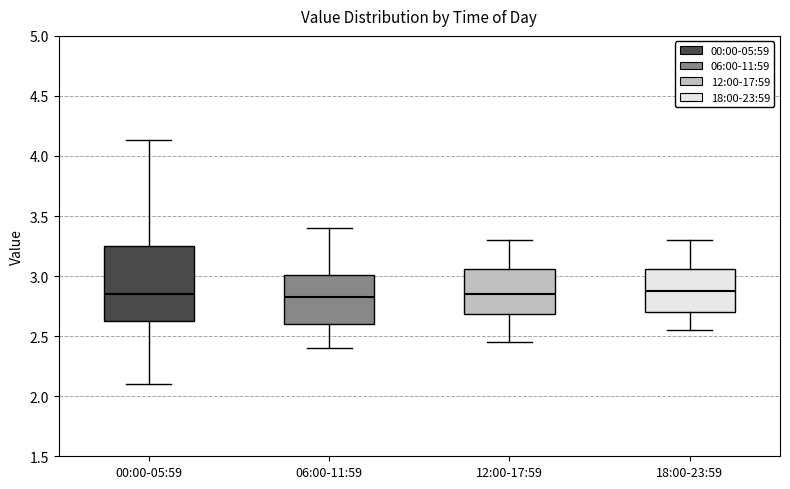

Comparing the boxes themselves (not the whiskers), which one is the tallest?

00:00-05:59